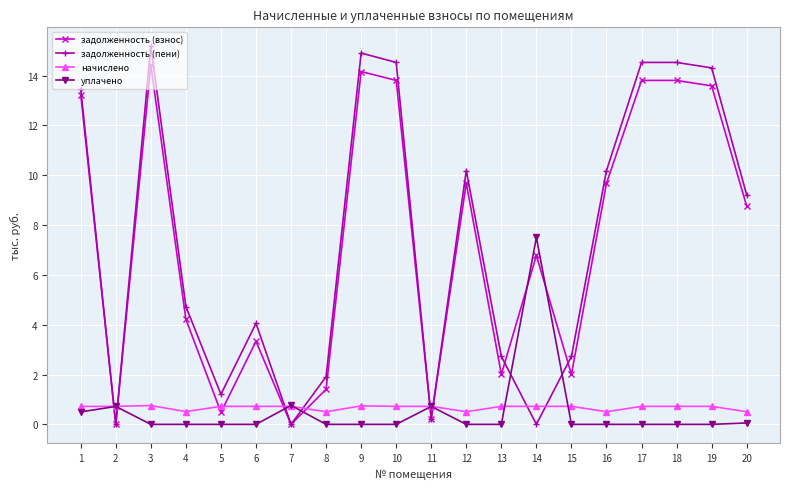

What is the lowest value of the начислено series?

0.5